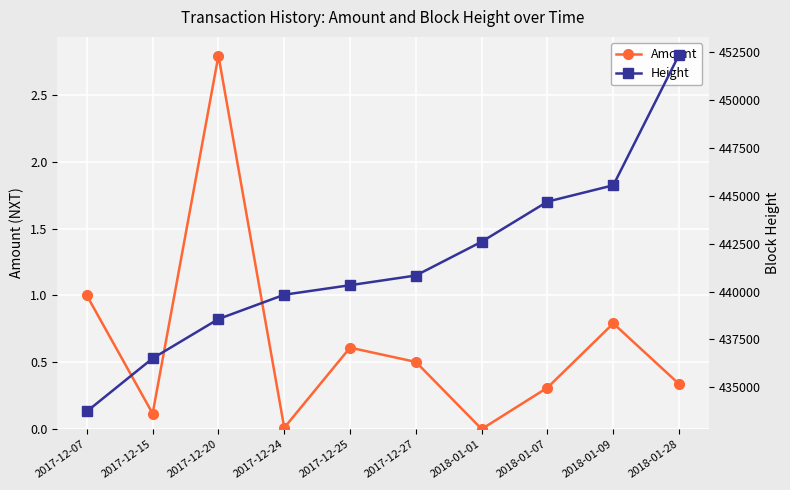

Rank the series by their average value, from highest to lowest.

Height, Amount